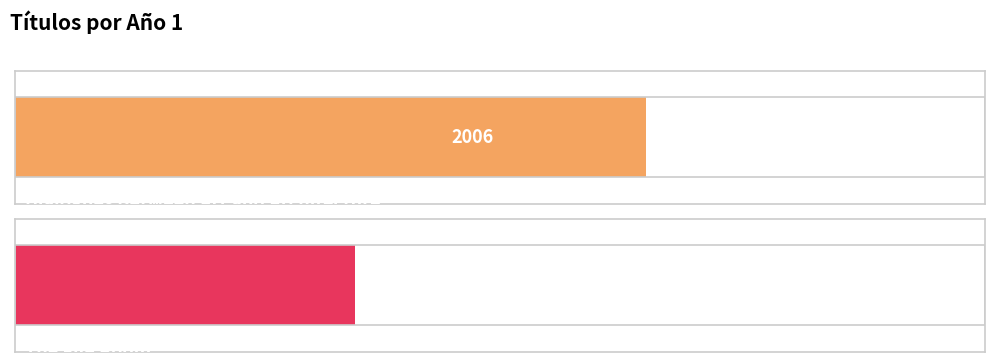

What is the value of the 1st bar from the left?

2006